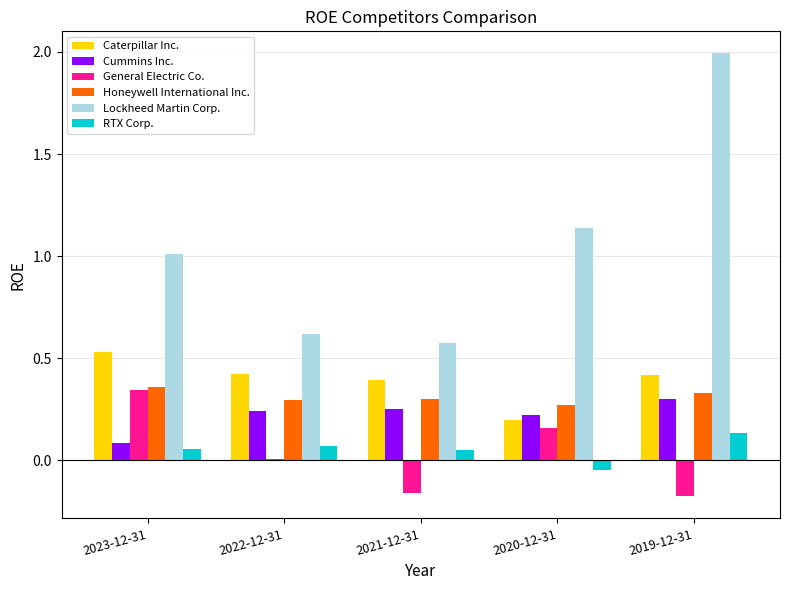

What is the greatest value displayed?

2.0